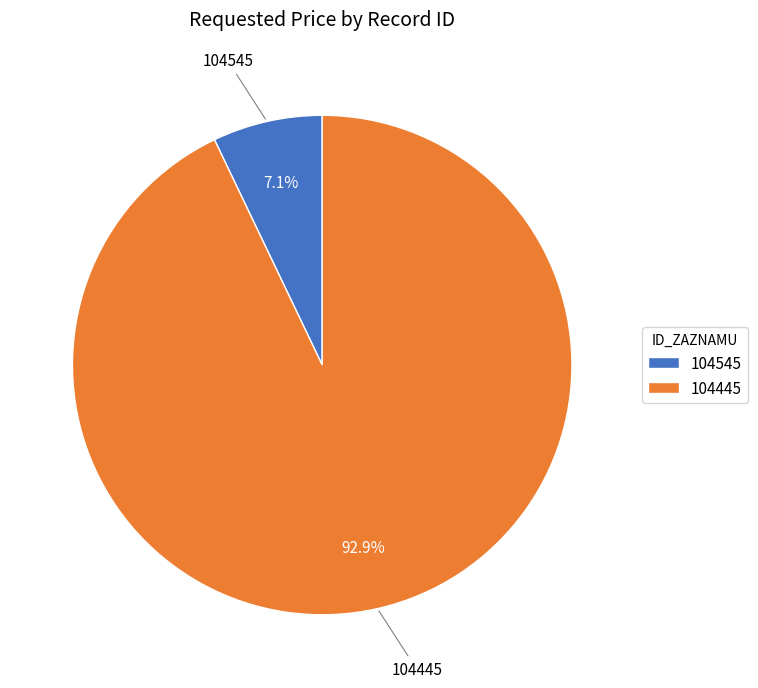

Which has a higher value, 104445 or 104545?

104445